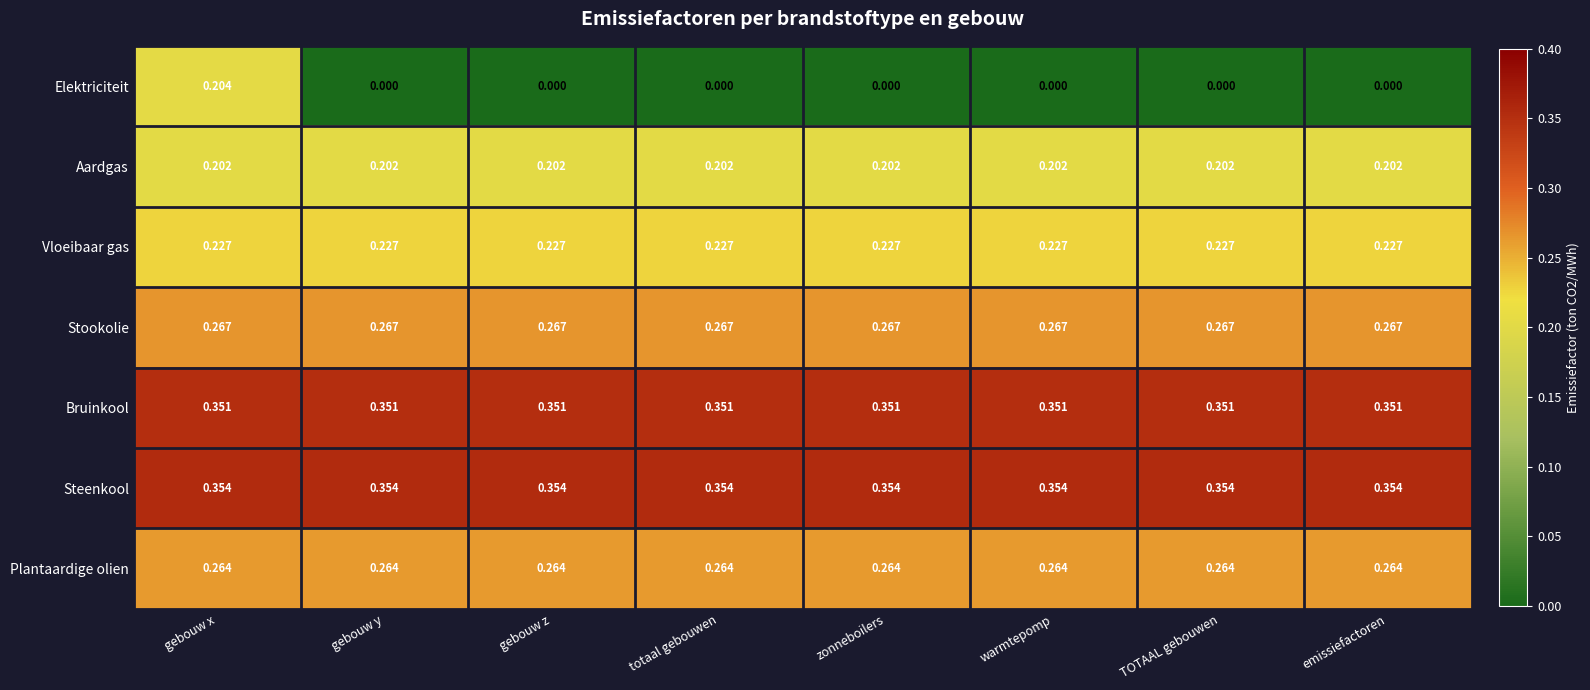

Which series has the largest total across all categories?

Steenkool